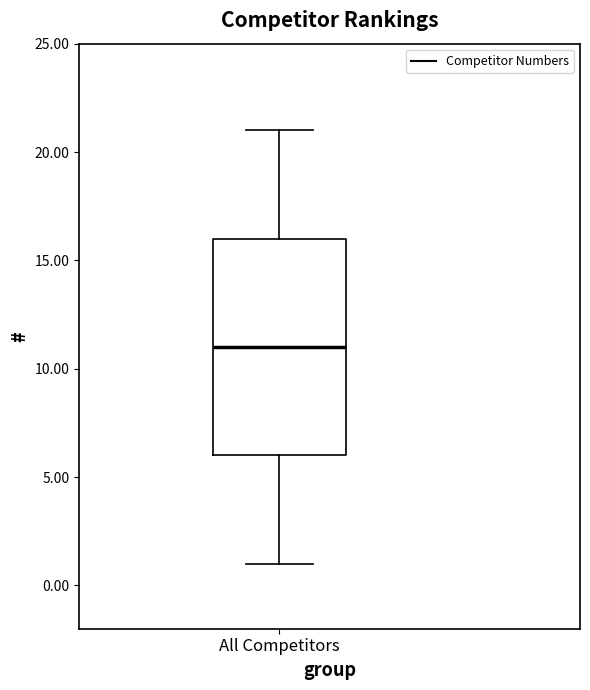

Read this box plot against the y-axis: the position of the median line, the range covered by the box, and the ends of both whiskers. The values are not printed on the chart, so give them approximately, as read against the axis.

median 11, box 6 to 16, whiskers 1 to 21